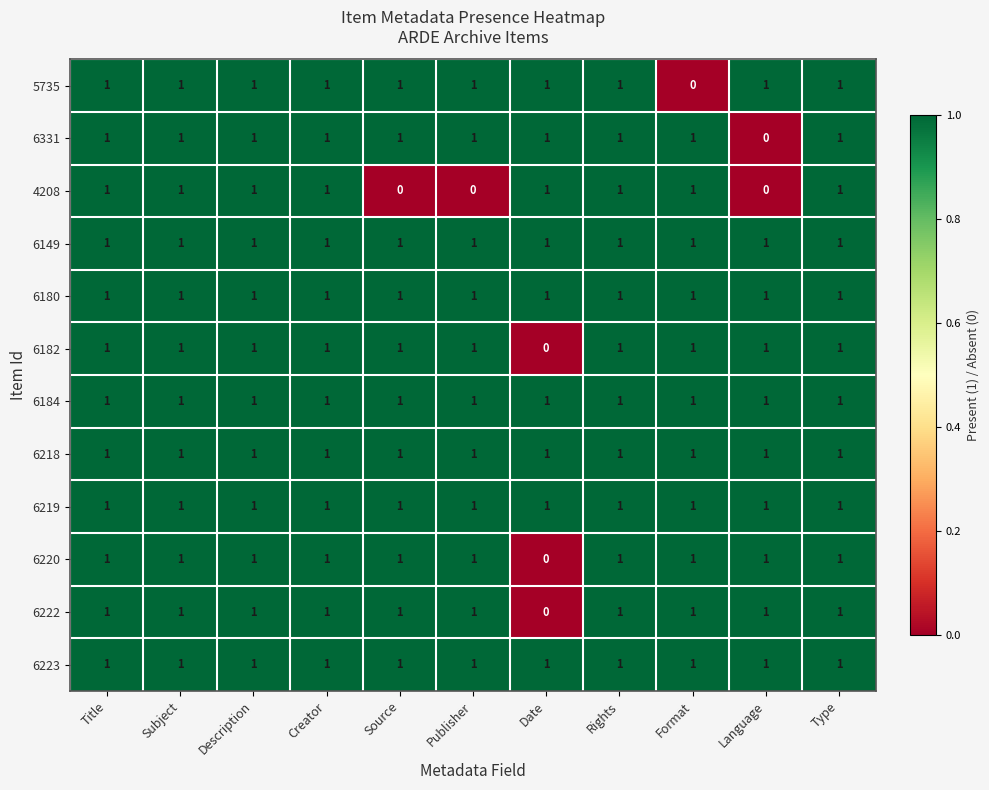

True or false: 6182 has a value of 2 at Format.

False